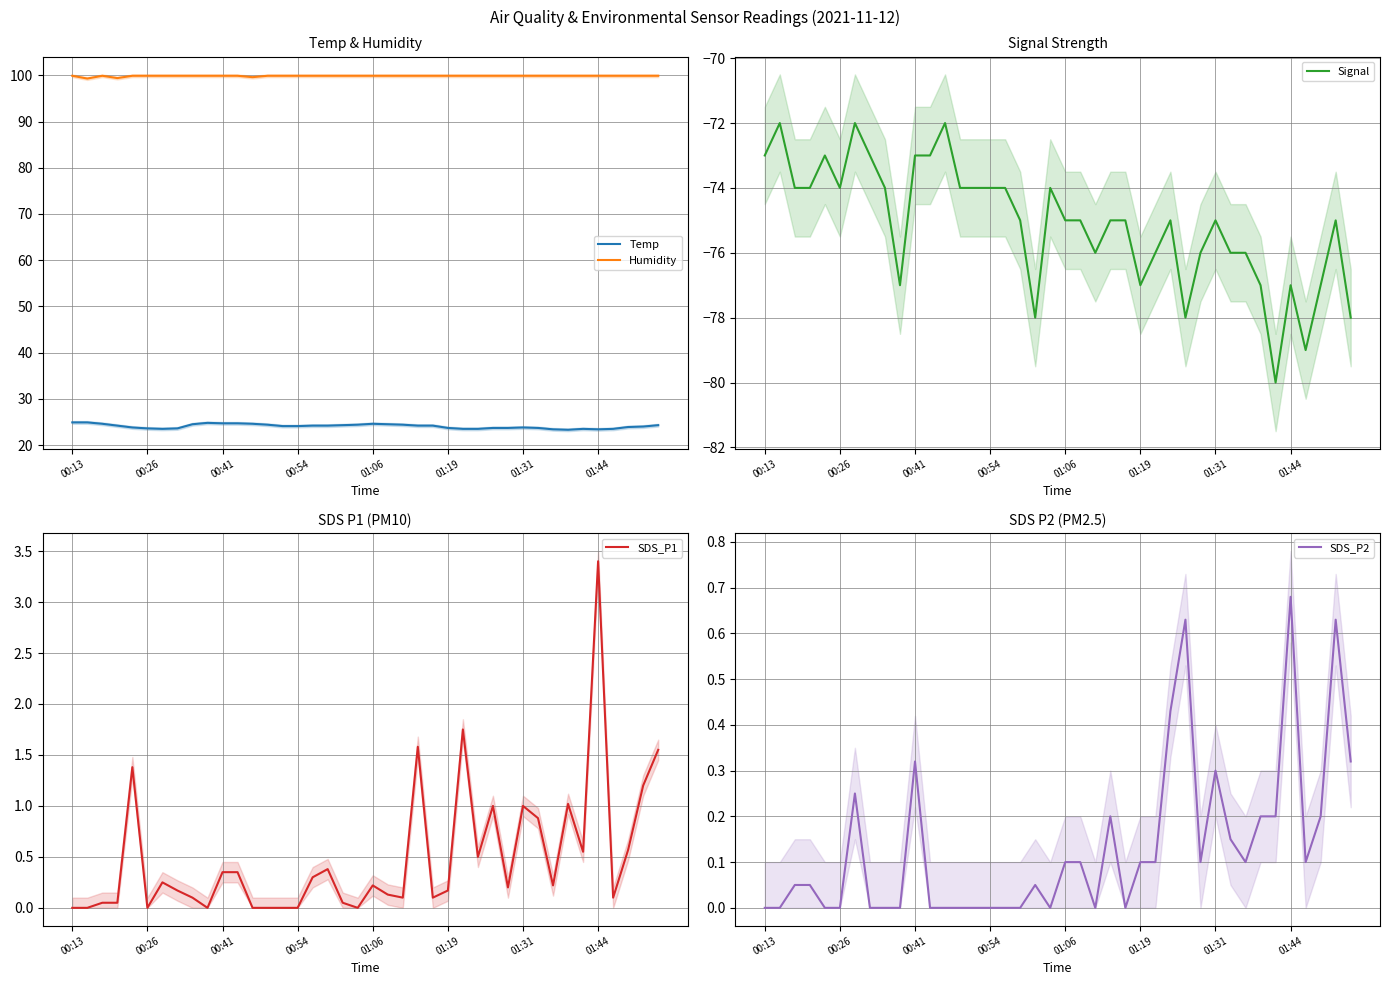

Does the chart display data point markers on the line(s)?

No